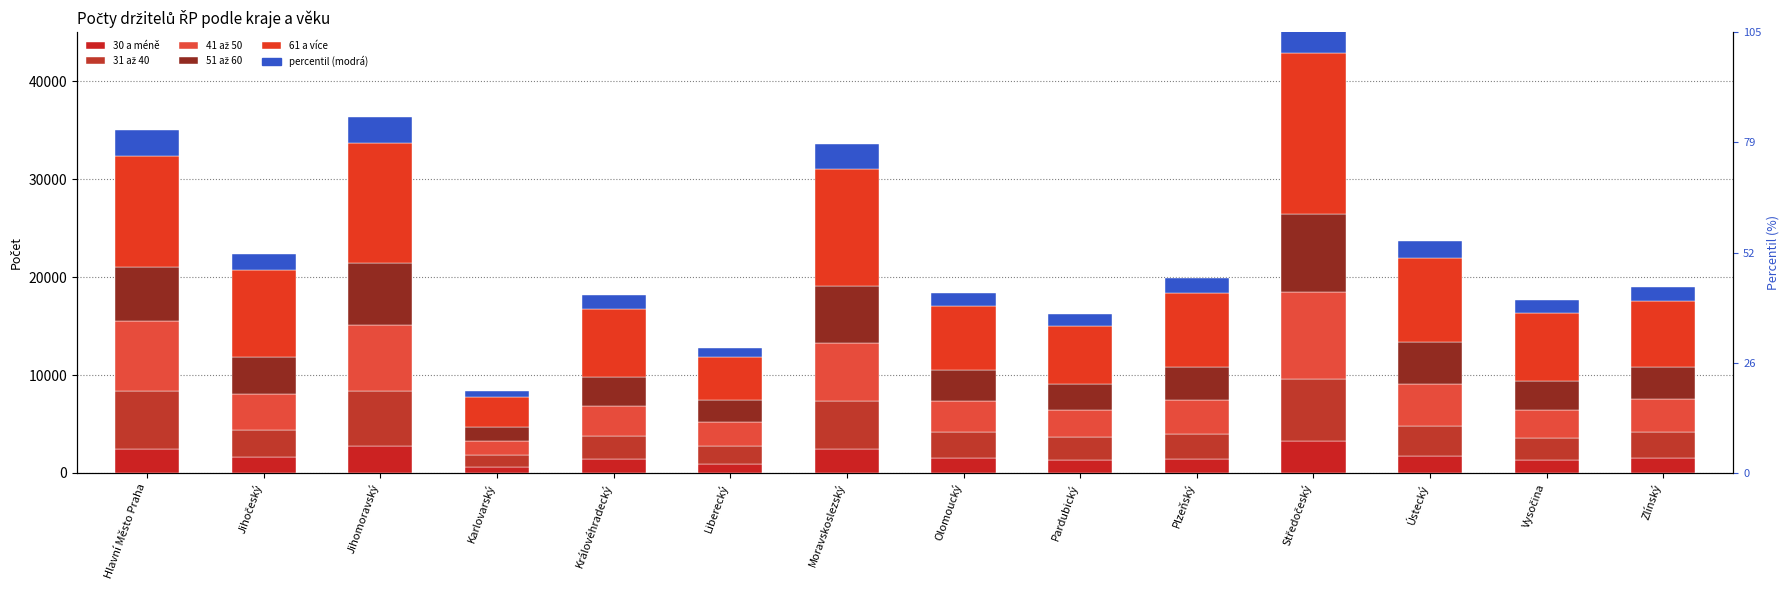

At which label does 61 a více first exceed 7566?

Hlavní Město Praha